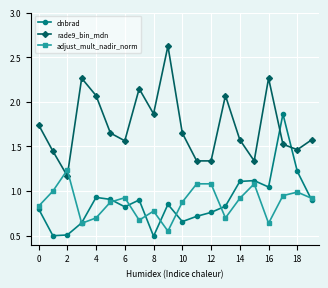

Count the number of categories in the chart.

20